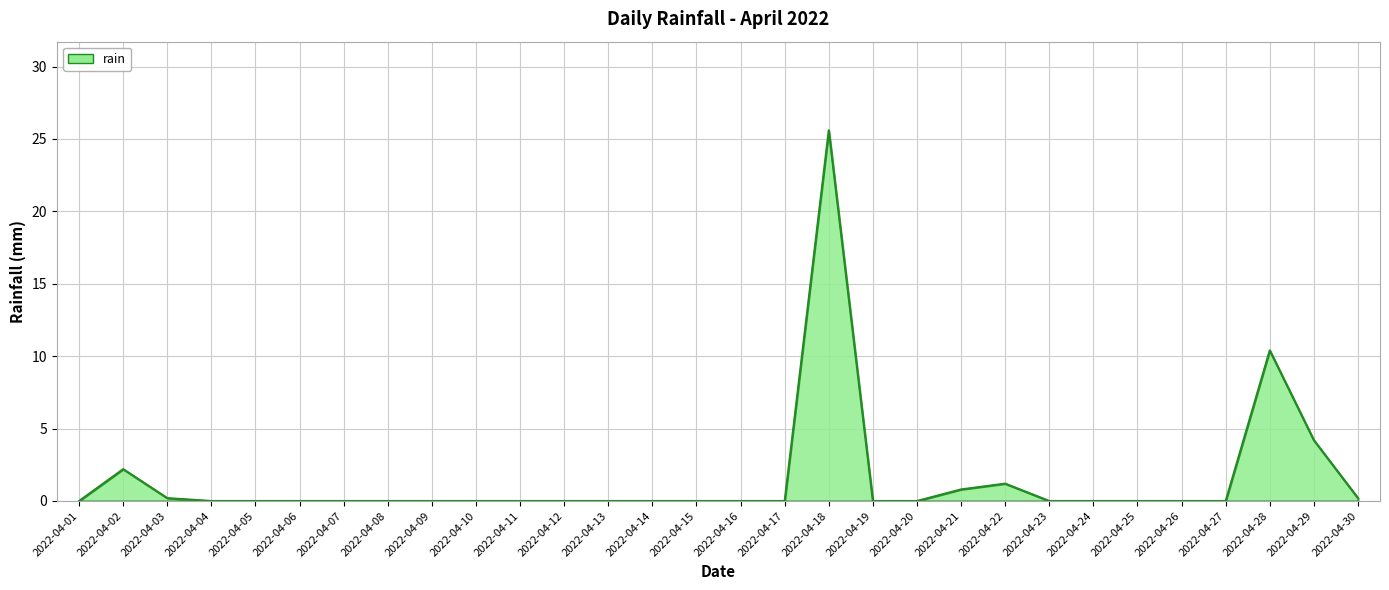

What is the sum of all values?

44.8